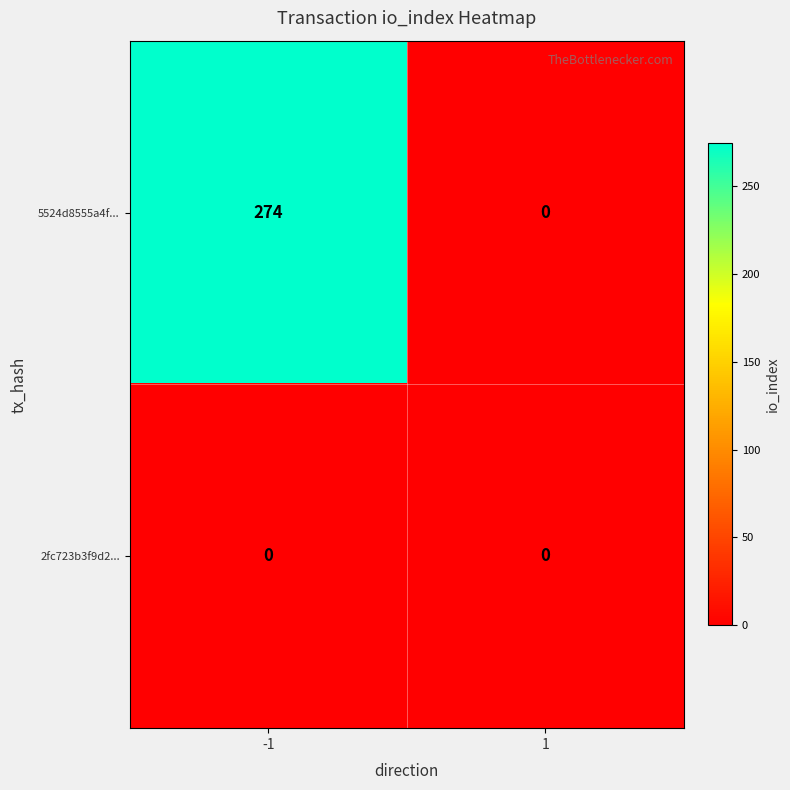

What is the sum of all 5524d8555a4f... values?

274